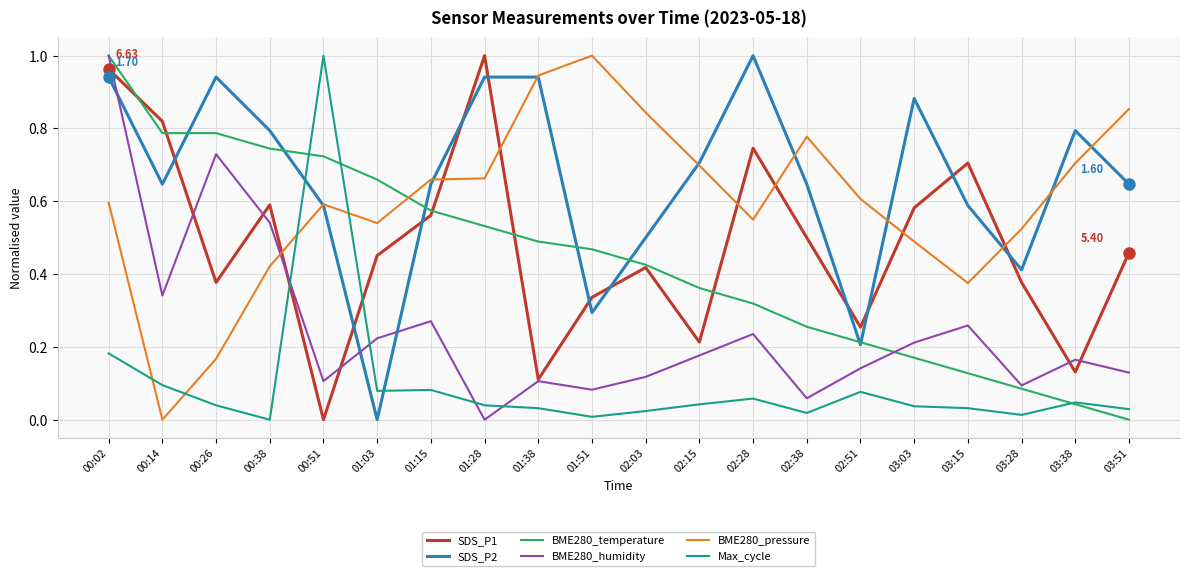

At which category is the sum across all series the highest?

00:02